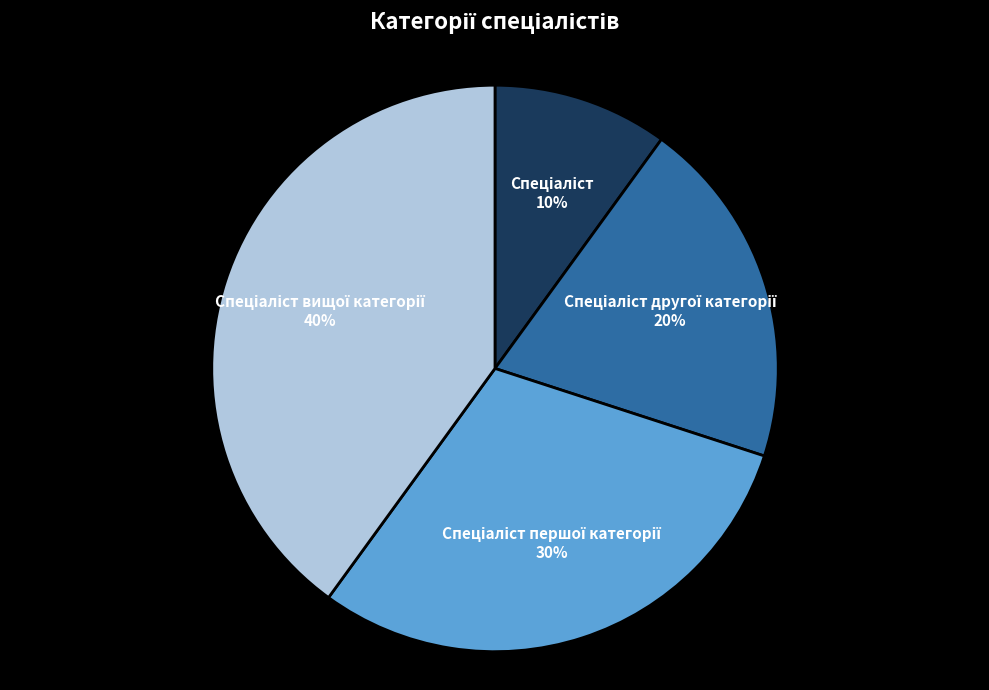

Is there any slice that represents more than half of the pie?

No